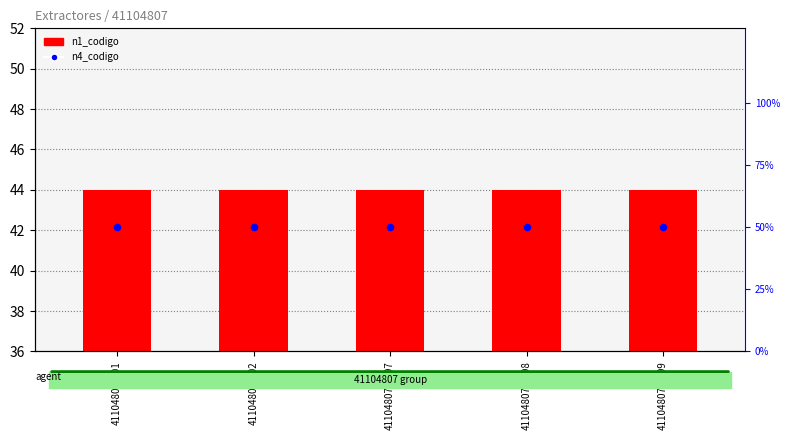

Is the value of n1_codigo at 41104807-9997 greater than the value of n4_codigo at 41104807-9998?

No